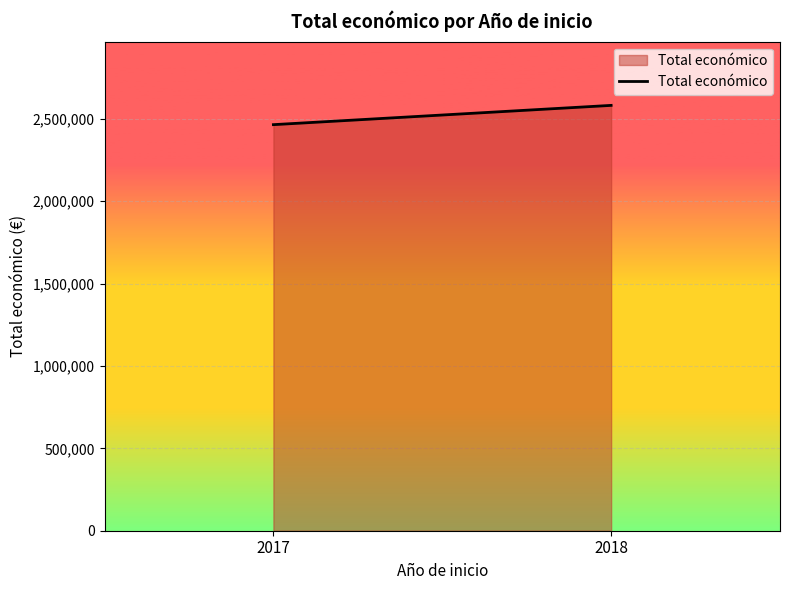

Reading left to right, extract all data points from this chart.

2464572	2581578